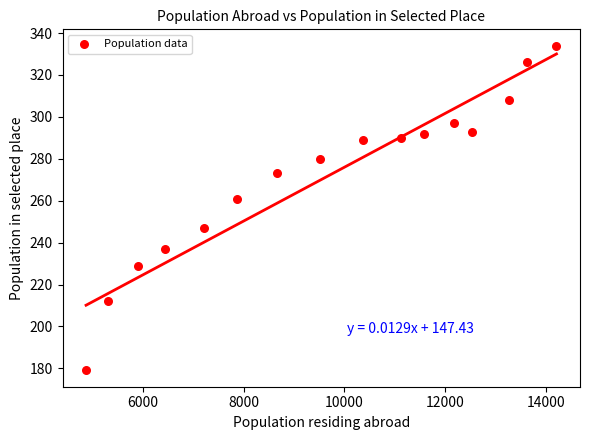

What Y value in the scatter plot is closest to 256?

261